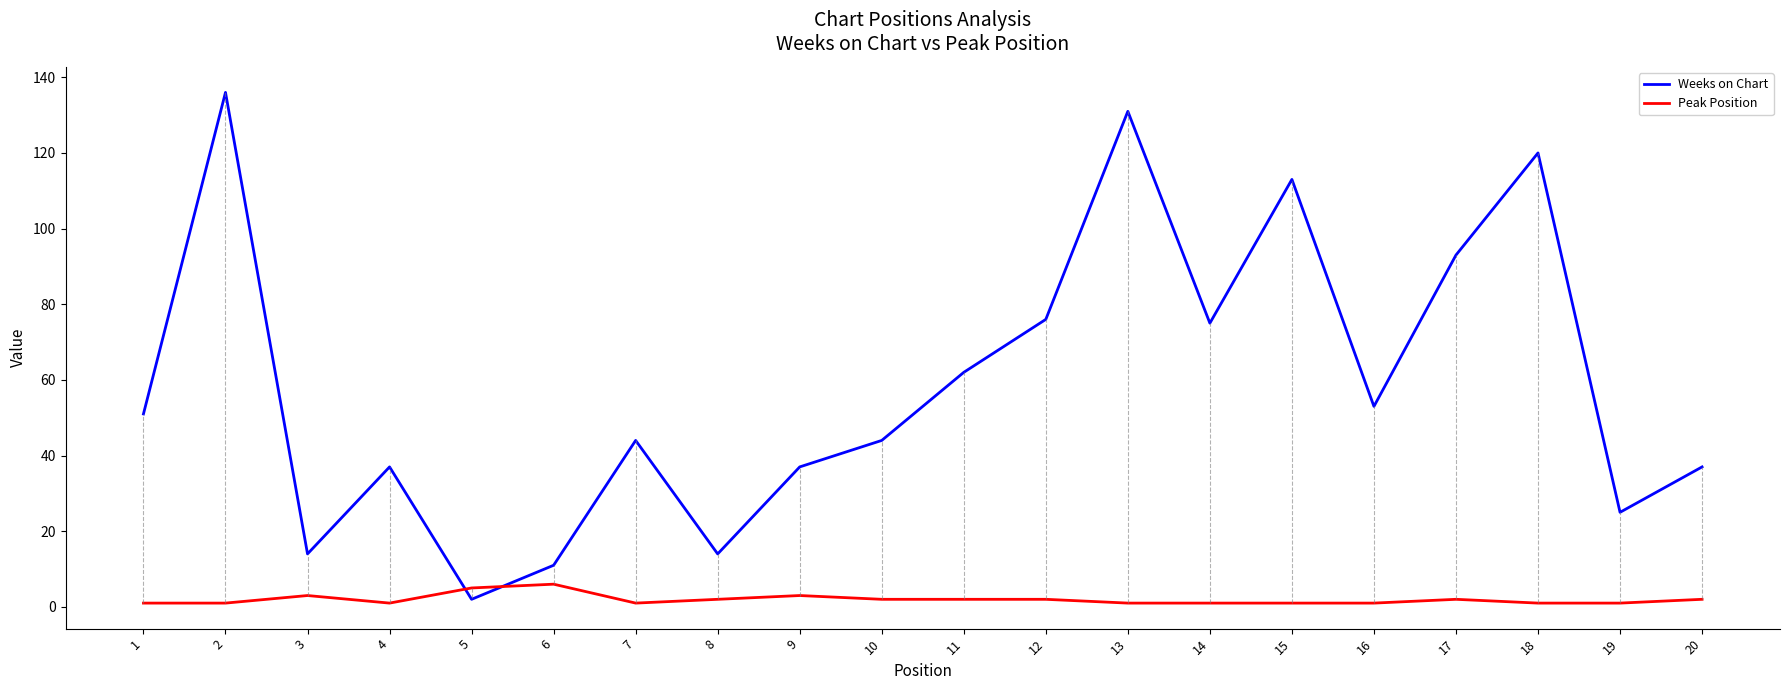

Reading right to left, transcribe all the data shown in this chart.

Weeks on Chart: 20=37	19=25	18=120	17=93	16=53	15=113	14=75	13=131	12=76	11=62	10=44	9=37	8=14	7=44	6=11	5=2	4=37	3=14	2=136	1=51
Peak Position: 20=2	19=1	18=1	17=2	16=1	15=1	14=1	13=1	12=2	11=2	10=2	9=3	8=2	7=1	6=6	5=5	4=1	3=3	2=1	1=1